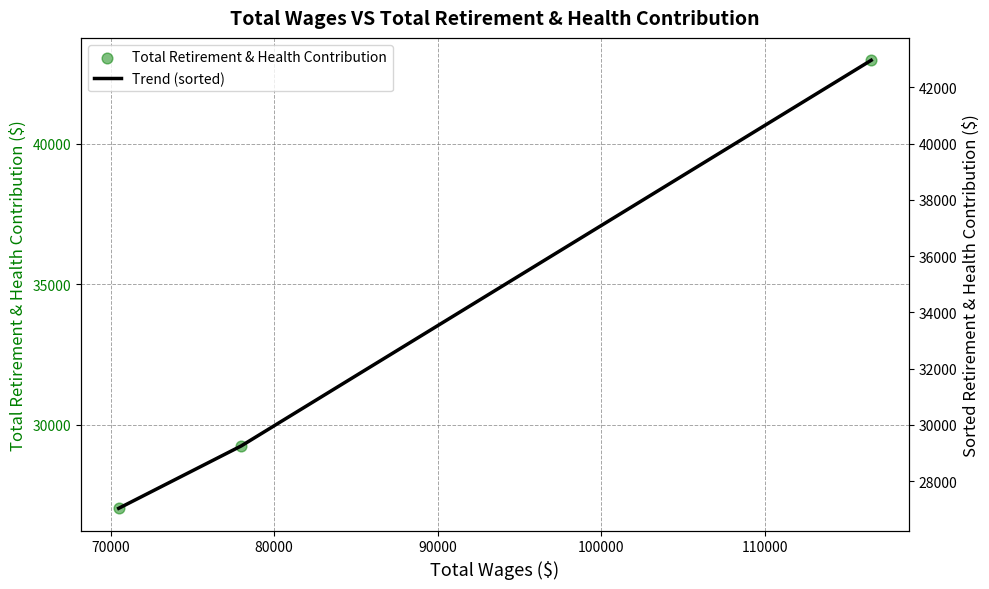

Which series contains the highest Y value?

Total Retirement & Health Contribution